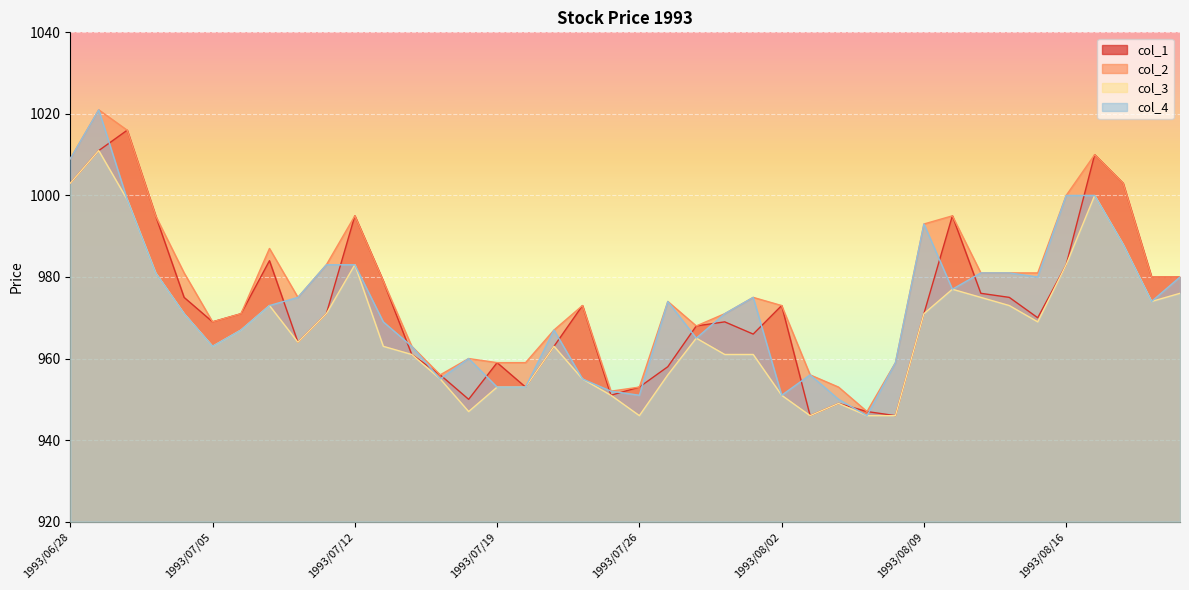

Where does the col_2 series first go above 975?

1993/06/28